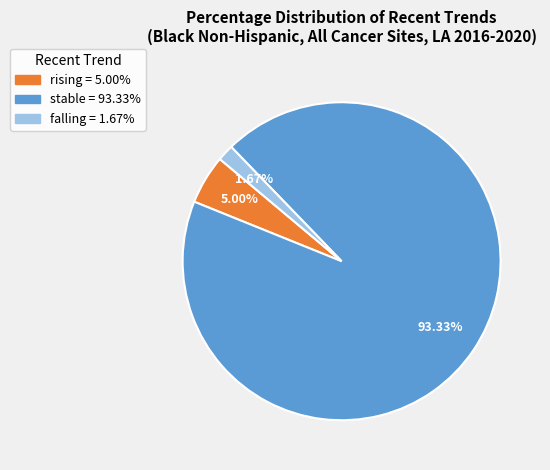

What percentage is the falling slice, to the nearest percent?

2%